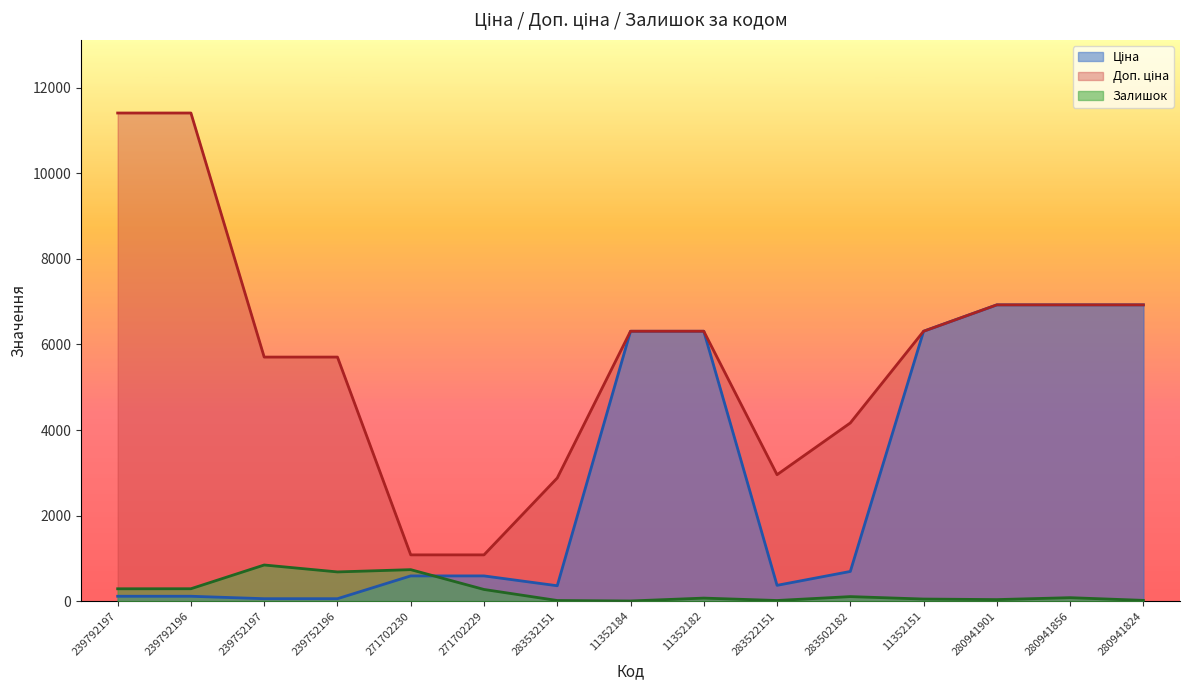

Is the value of Залишок at 280941824 greater than the value of Ціна at 280941901?

No